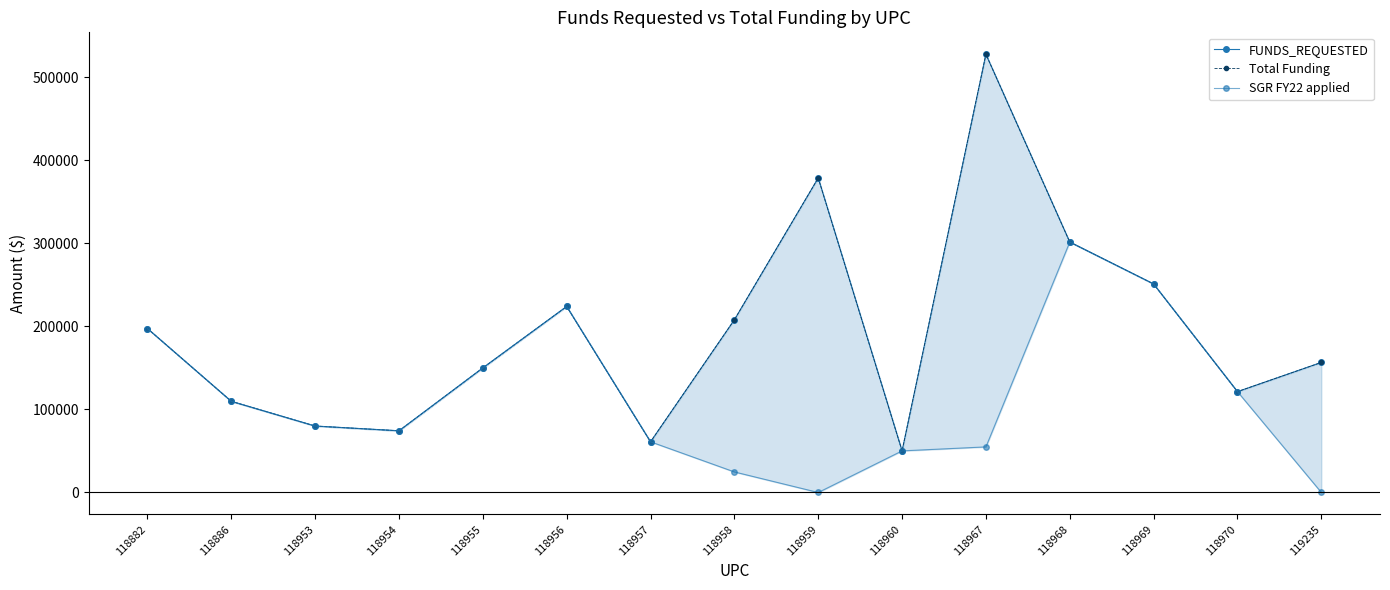

How many interior local valleys does the Total Funding series have?

4